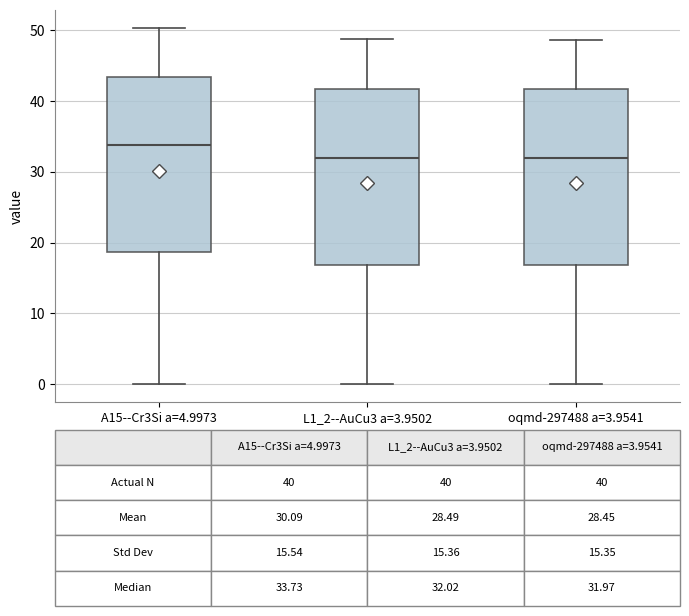

Which box's median line is the highest?

A15--Cr3Si a=4.9973